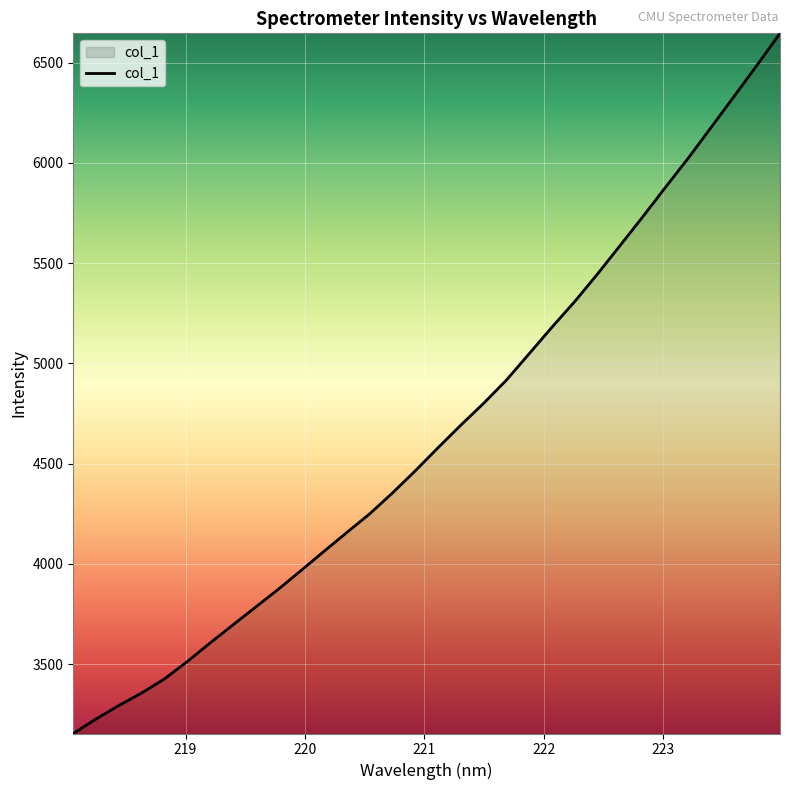

What is the minimum value shown in the chart?

3153.7